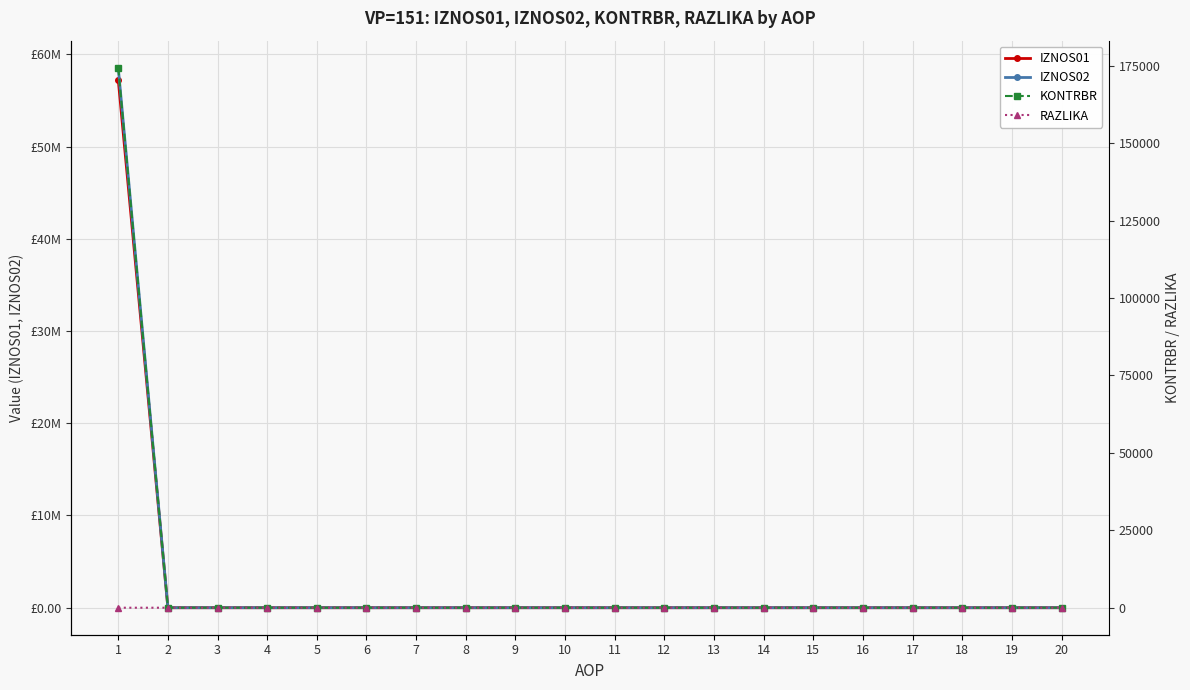

The value of IZNOS02 at 7 is 37170039.5. True or false?

False